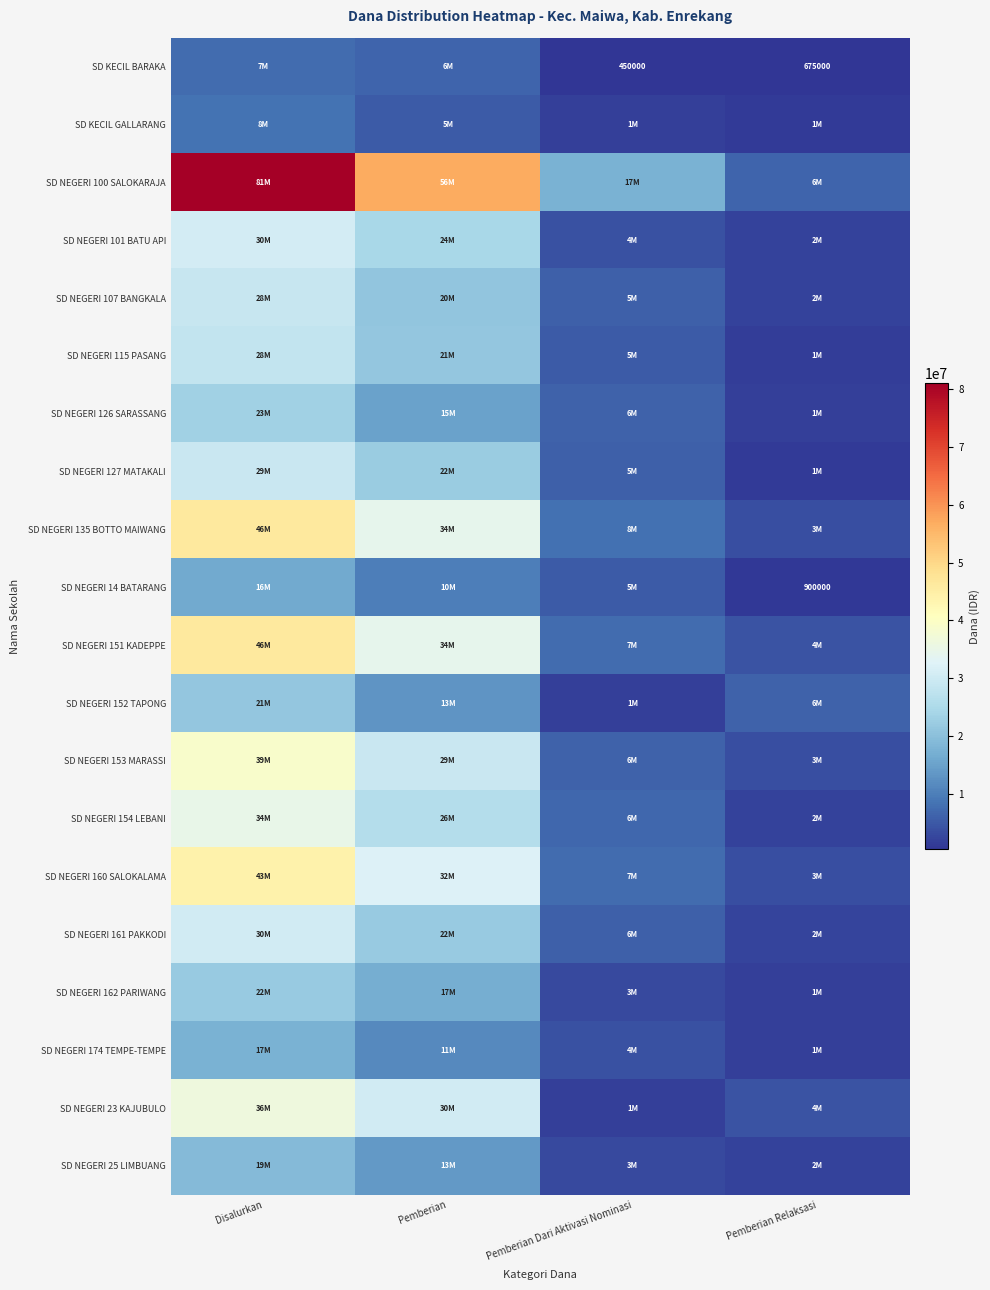

True or false: SD KECIL BARAKA has a value of 450000 at Pemberian Dari Aktivasi Nominasi.

True